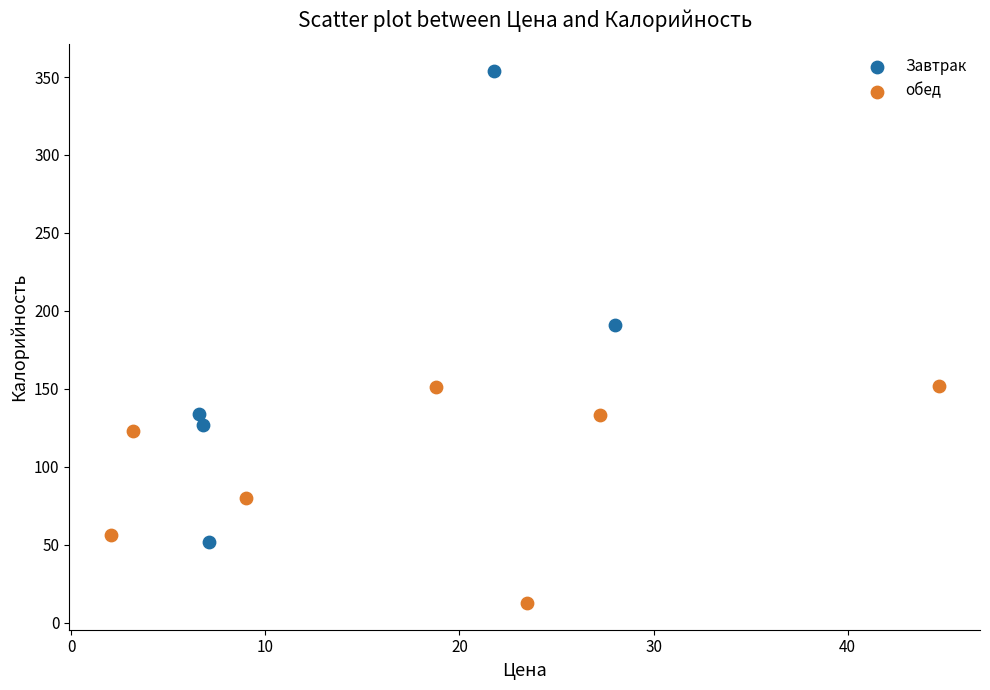

Which series contains the highest Y value?

Завтрак